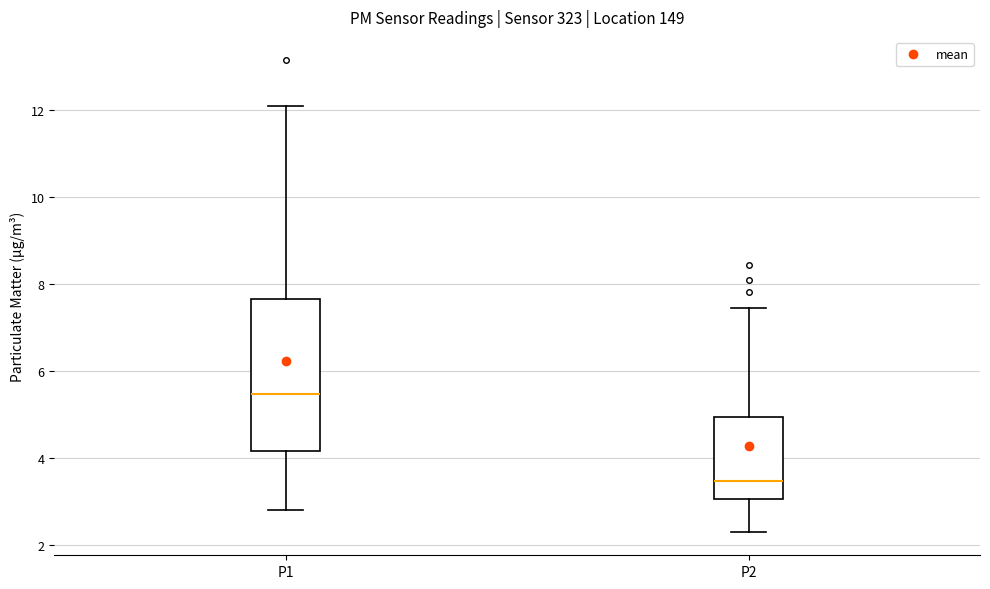

Reading left to right, read every box against the y-axis: the position of its median line, the range the box covers, and the ends of its whiskers. The values are not printed on the chart, so give them approximately, as read against the axis.

P1: median 5.4, box 4.2 to 7.6, whiskers 2.8 to 12.2
P2: median 3.4, box 3.0 to 5.0, whiskers 2.4 to 7.4